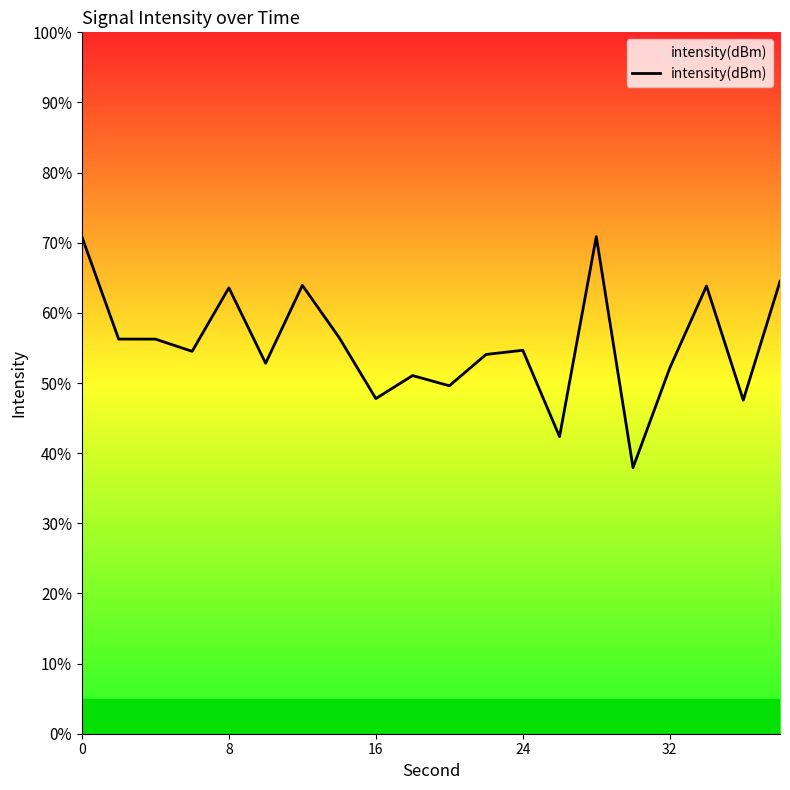

What is the smallest value displayed?

37.9